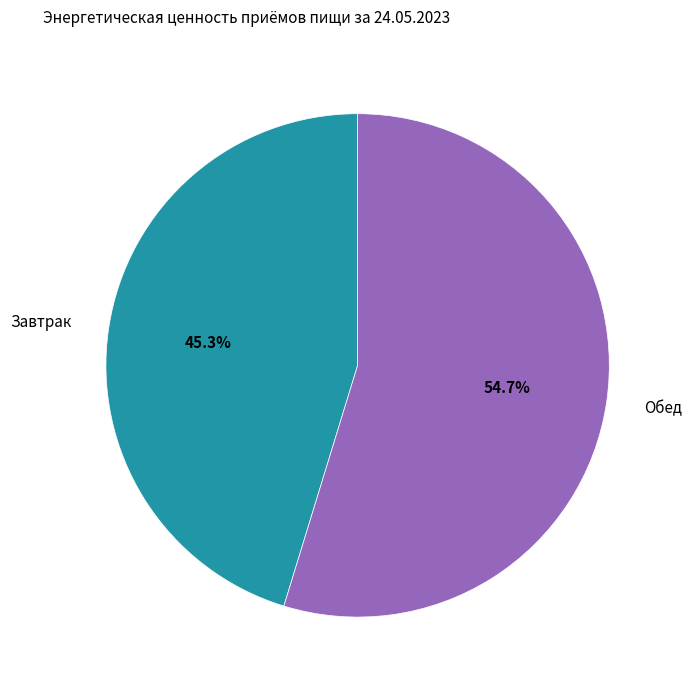

What is the total percentage of Завтрак and Обед?

100.0%